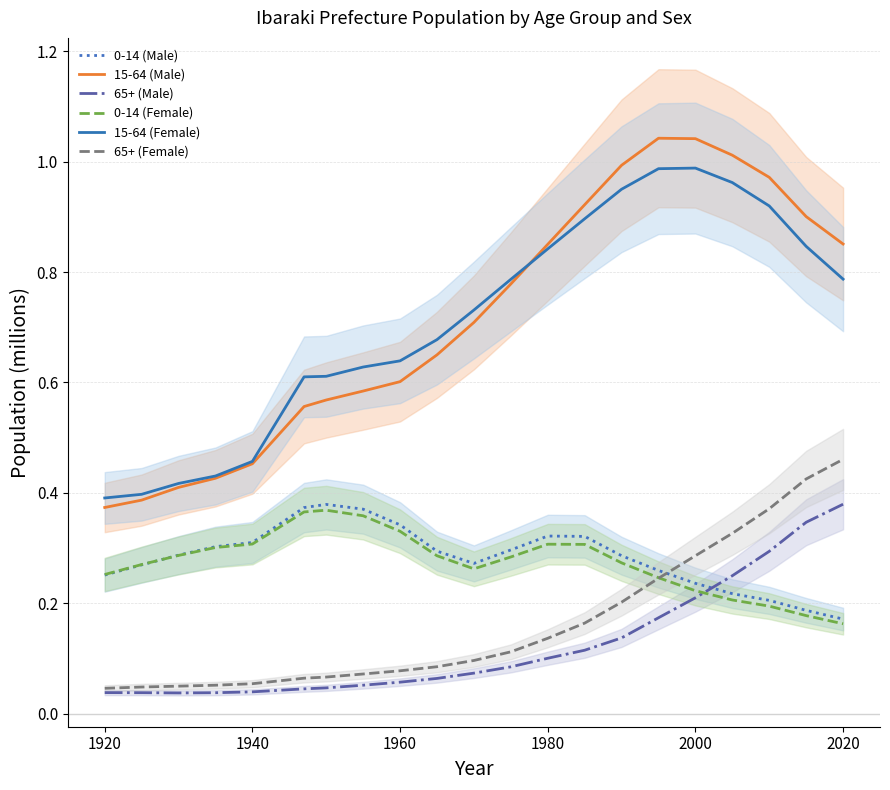

Which series ends up on top after the final intersection of 65+ (Male) and 0-14 (Male)?

65+ (Male)